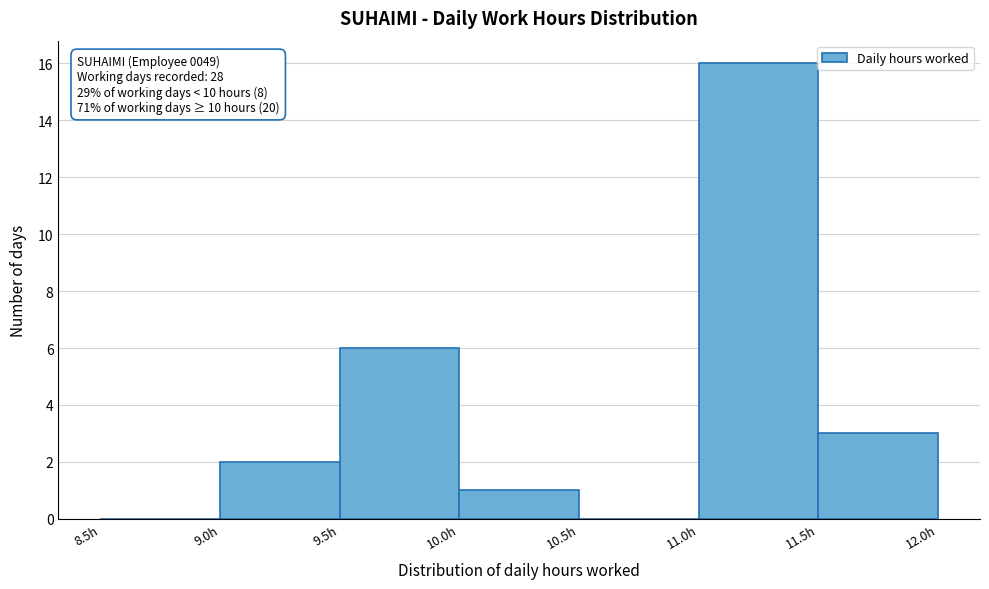

Over which range of the x-axis is the bar tallest?

11.0 to 11.5